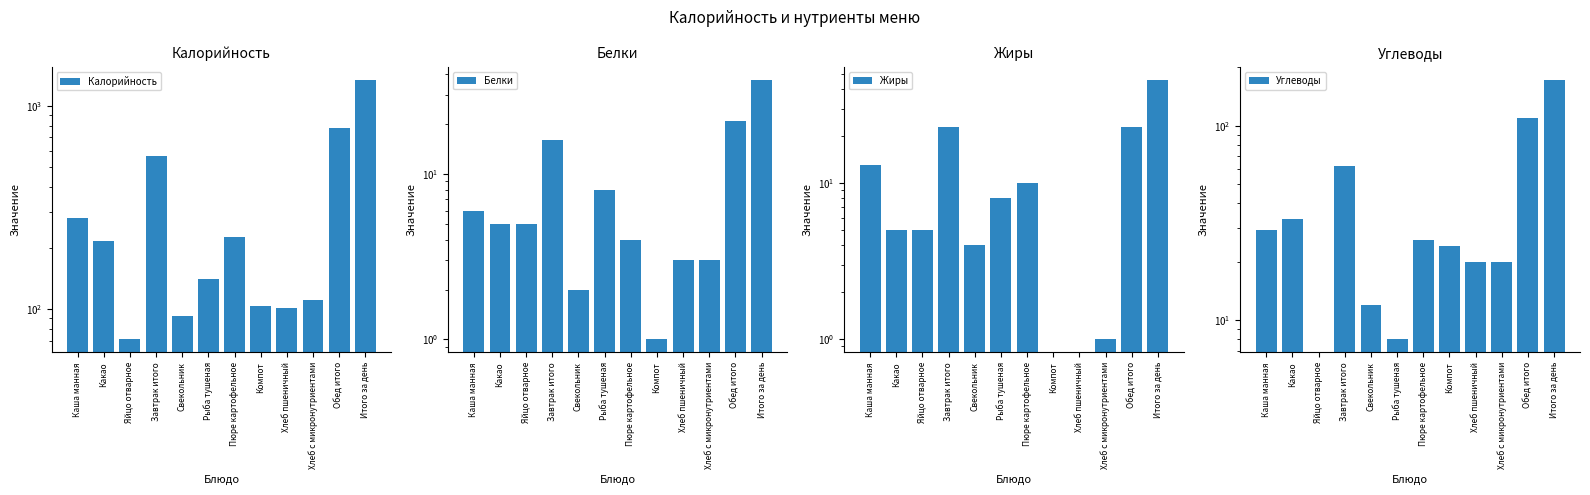

What is the approximate value of Белки at Свекольник?

2